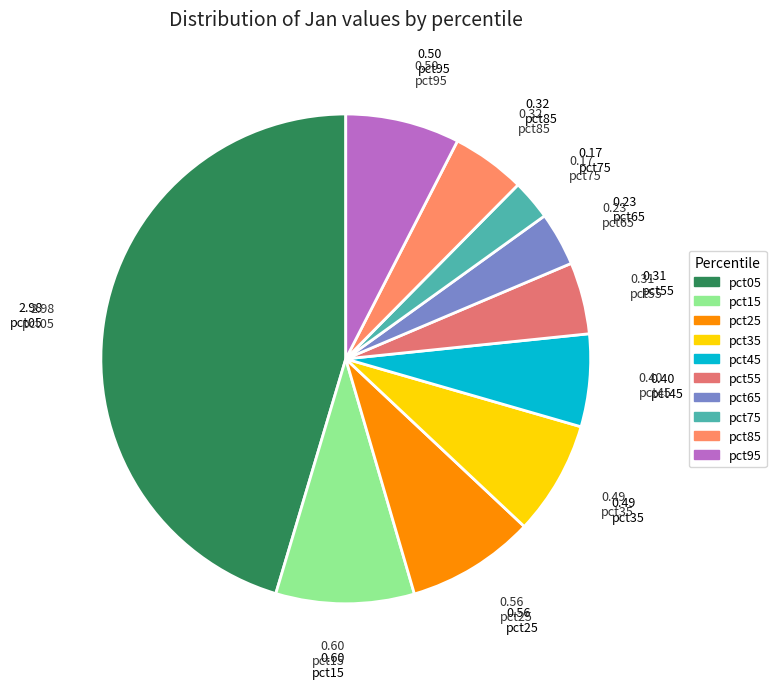

What is the largest slice in the pie chart?

pct05